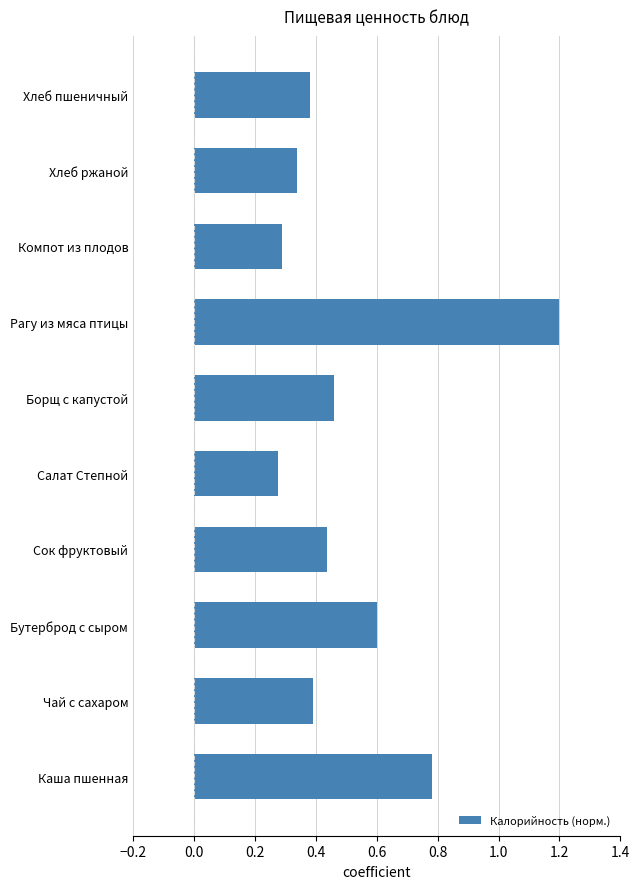

Is it true that the value at Бутерброд с сыром is 0.6?

True